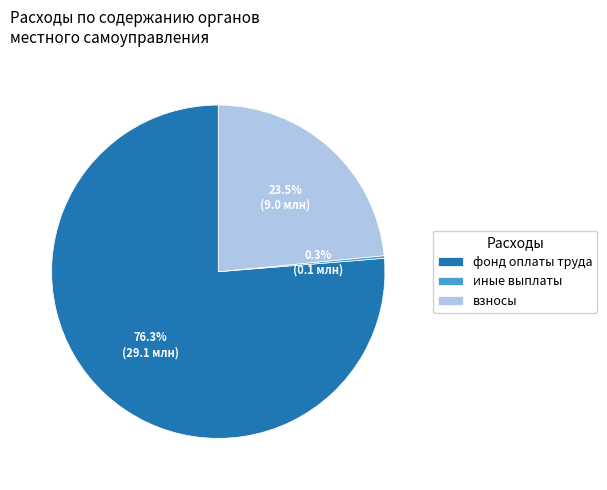

Does взносы account for over 50% of the chart?

No